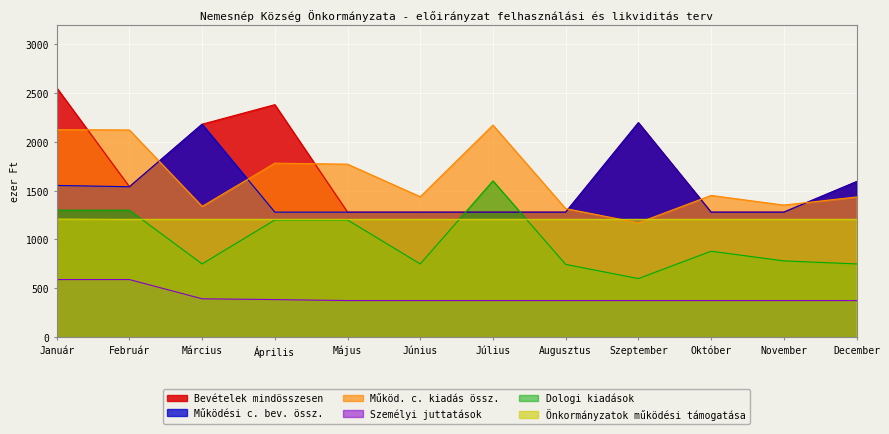

At how many categories does at least one series exceed 1484?

8